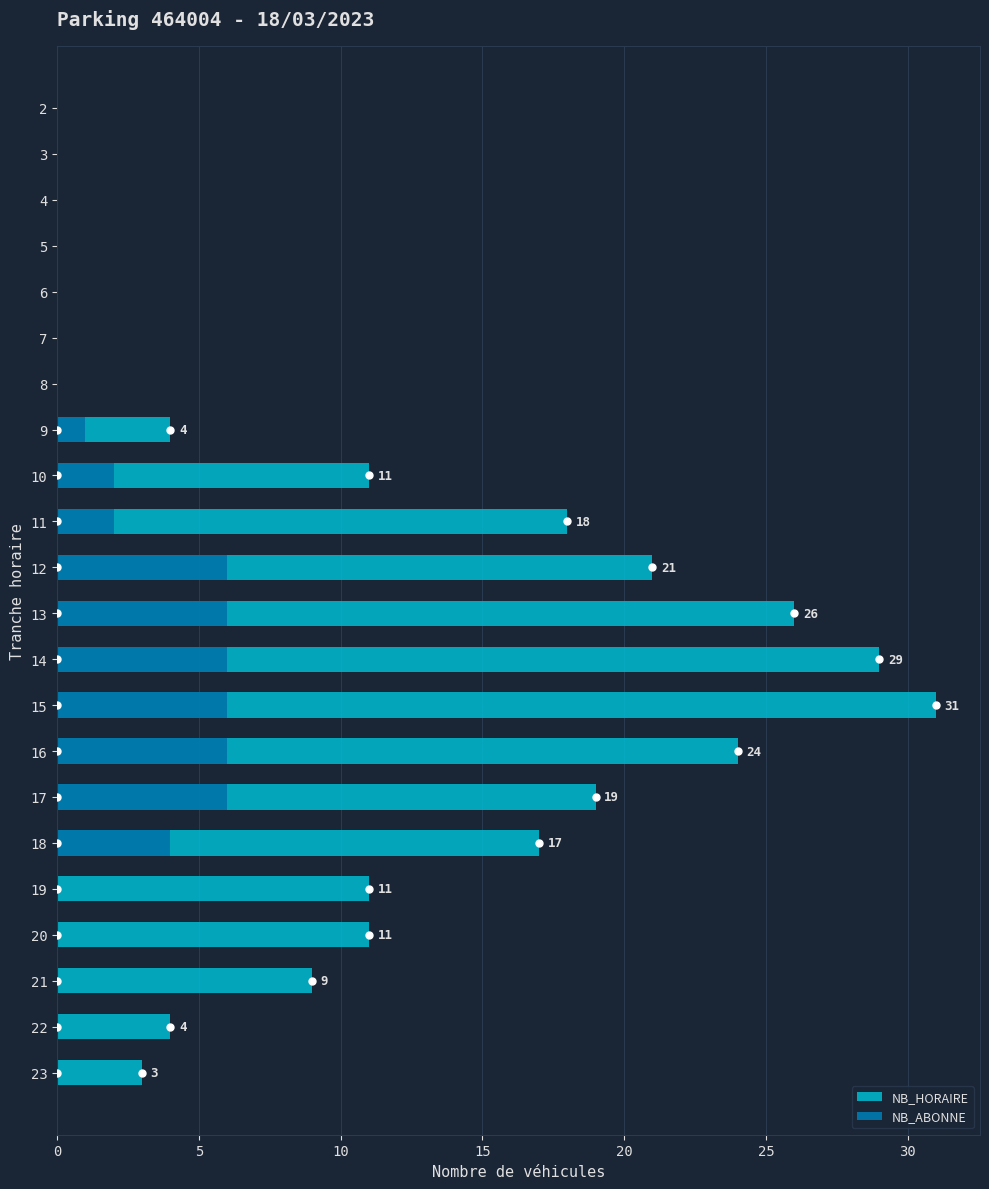

How many bars are there in each group?

2